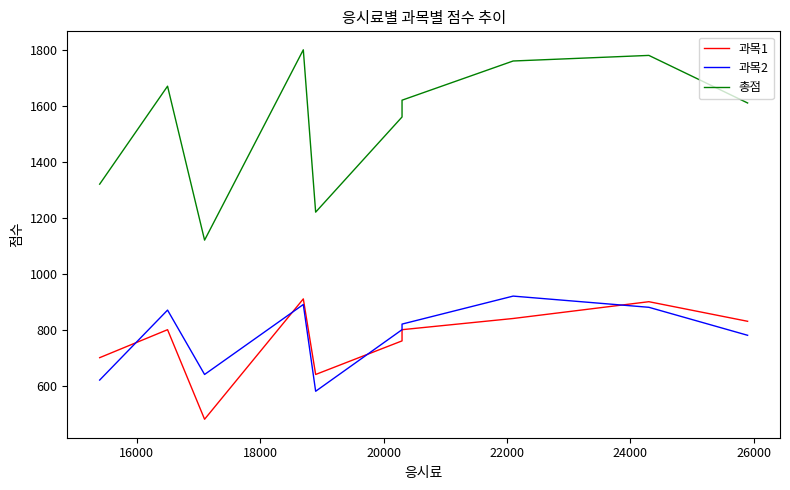

At how many categories does at least one series exceed 863?

10